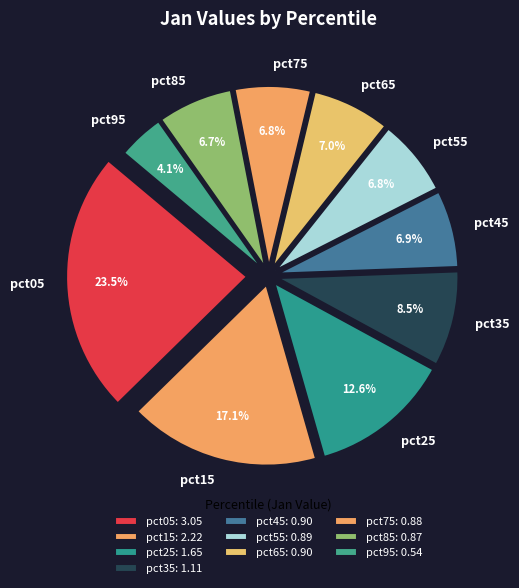

Which category has the biggest portion of the pie?

pct05